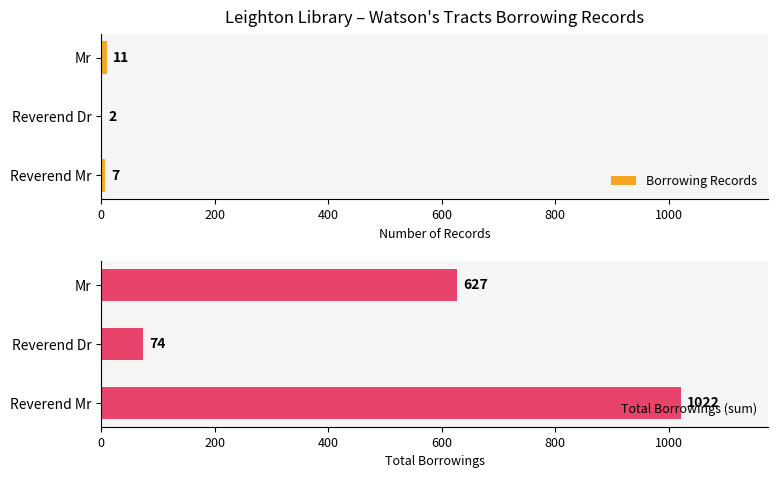

At which label does Borrowing Records reach its peak?

Mr